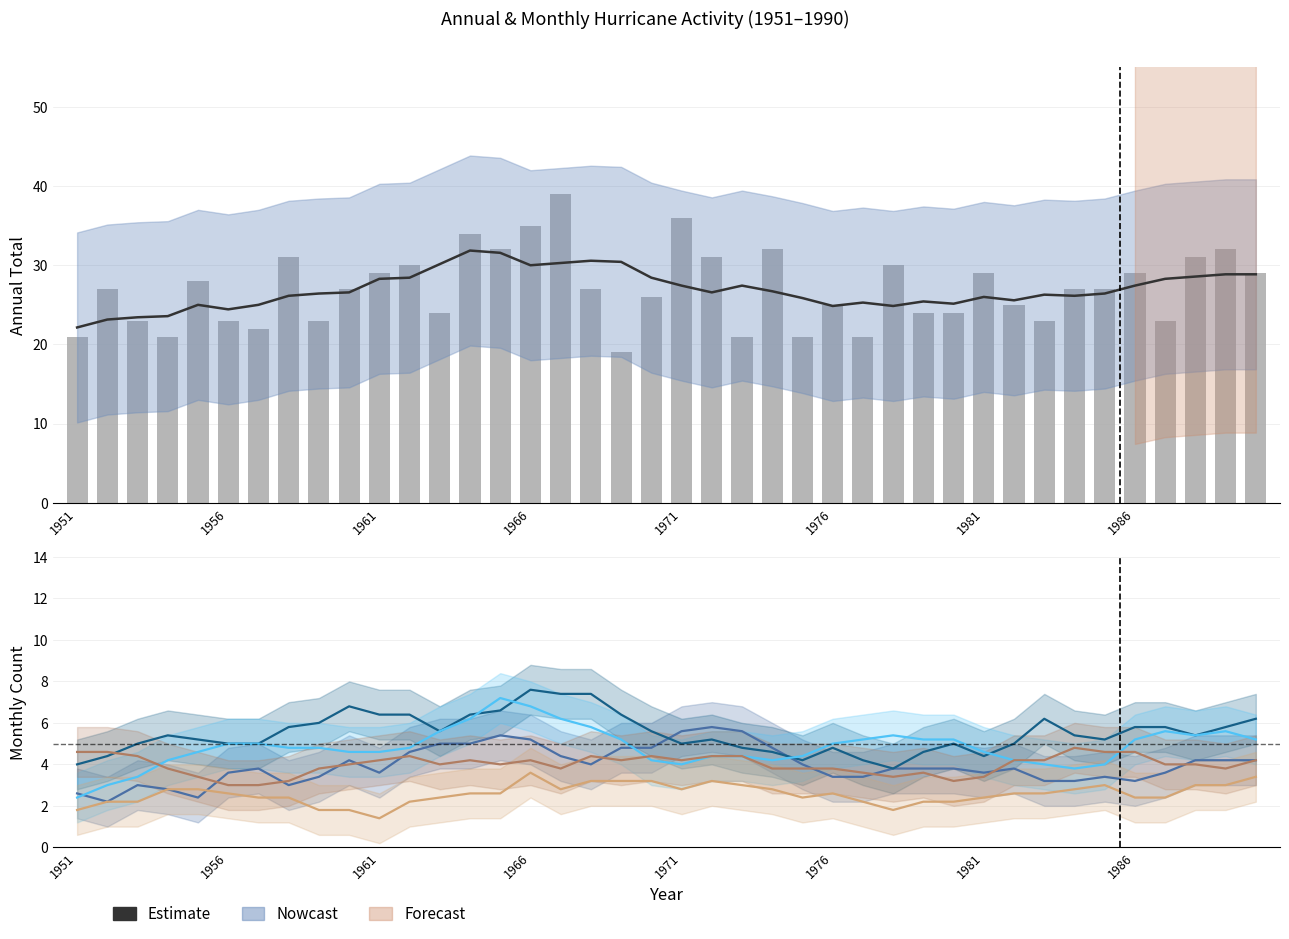

What is the spread (max minus min) of values at 1990?

25